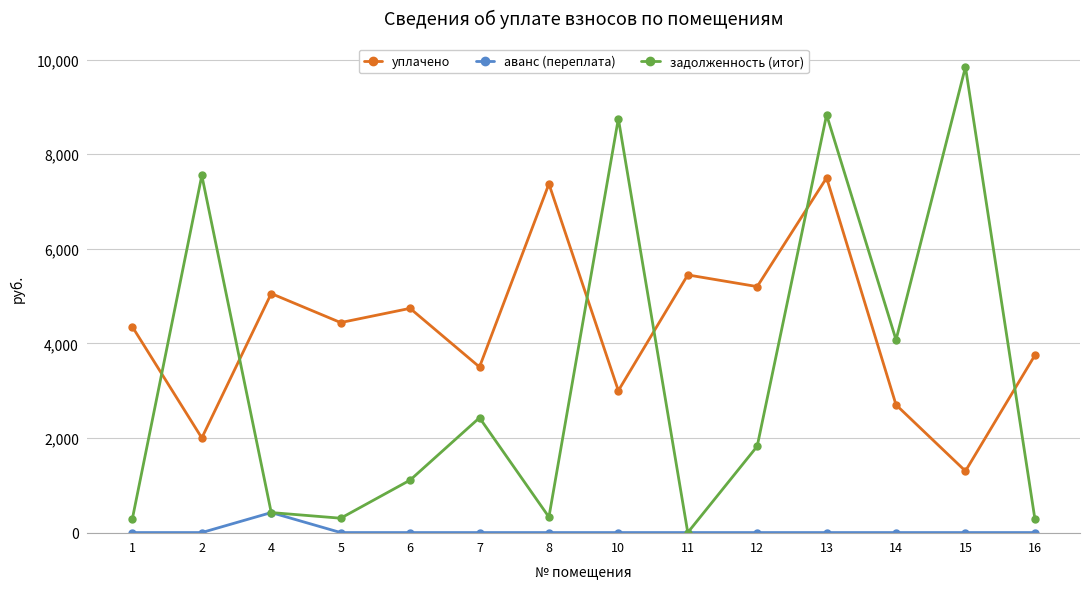

List the series in order of their peak value, lowest first.

аванс (переплата), уплачено, задолженность (итог)